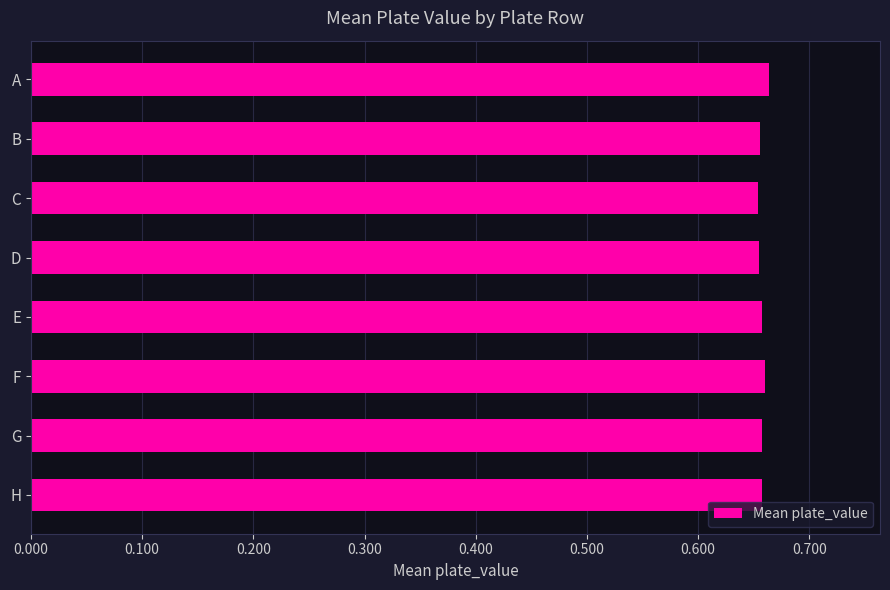

Is it true that the value at G is 0.3?

False